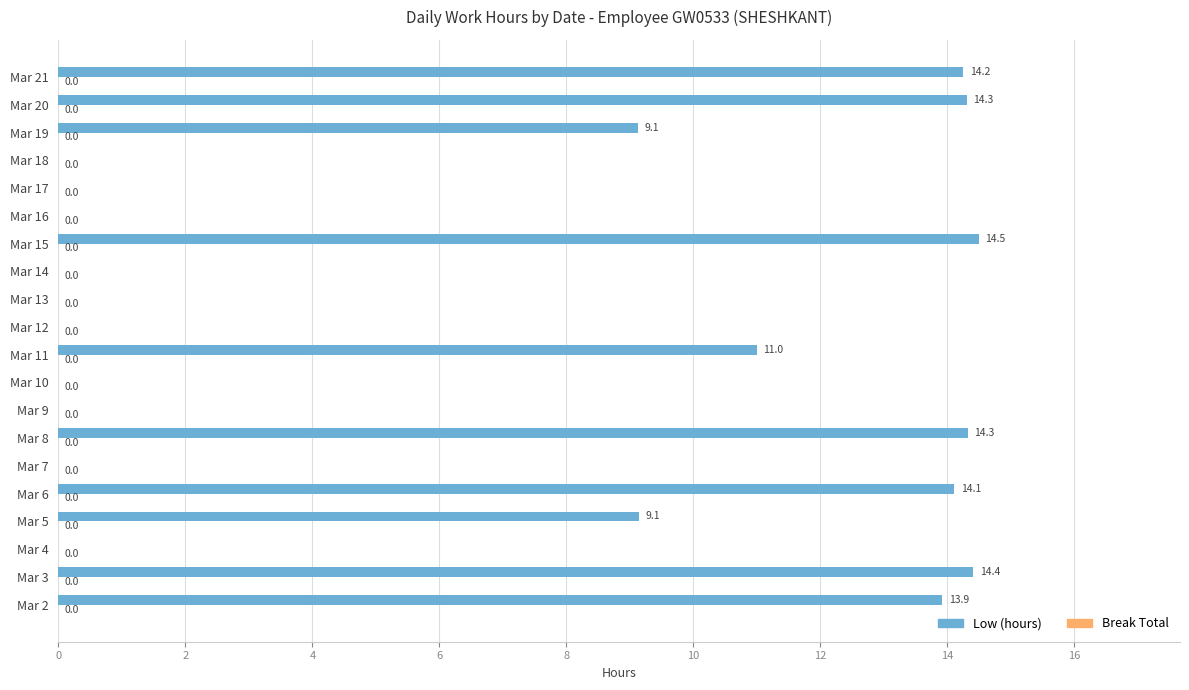

The chart shows a value of 23.5 at Mar 2. True or false?

False